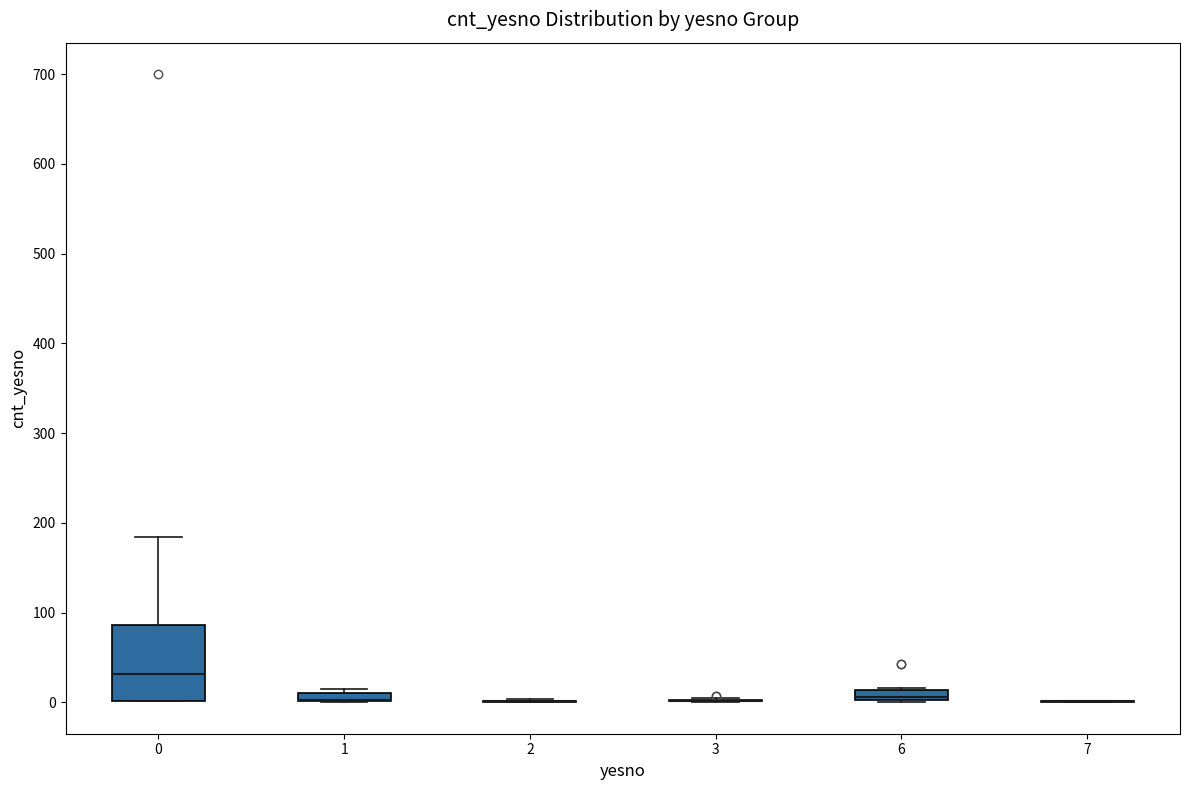

Comparing the boxes themselves (not the whiskers), which one is the tallest?

0